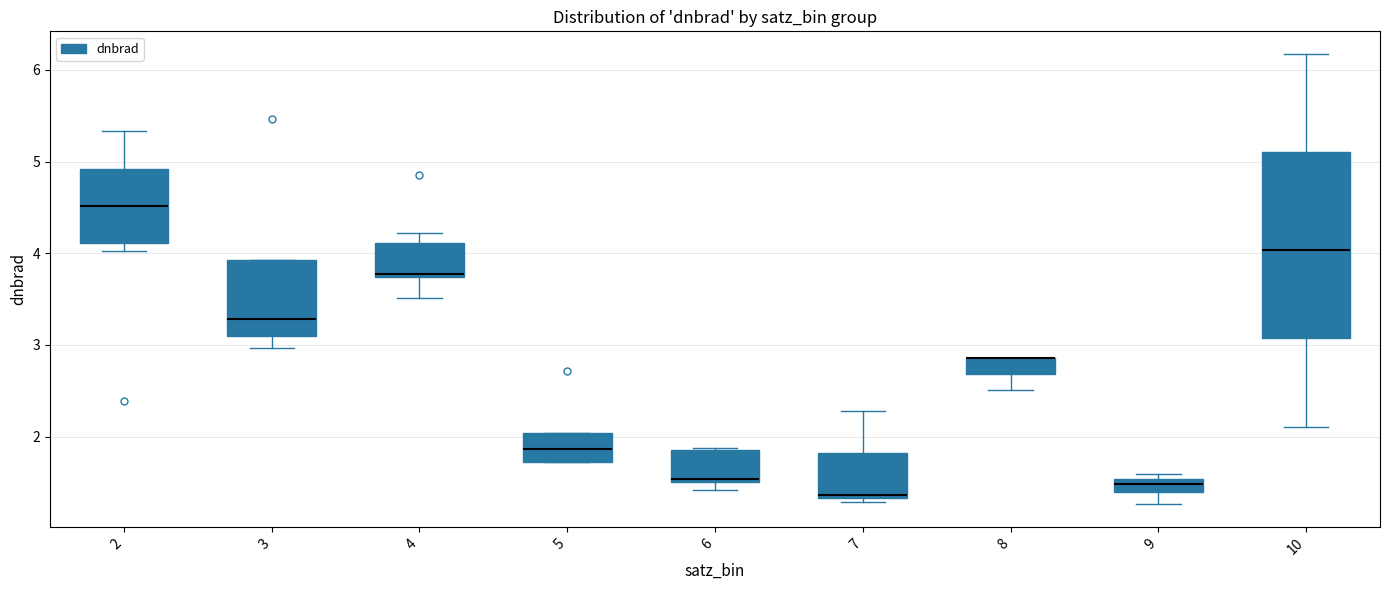

Comparing the boxes themselves (not the whiskers), which one is the tallest?

10